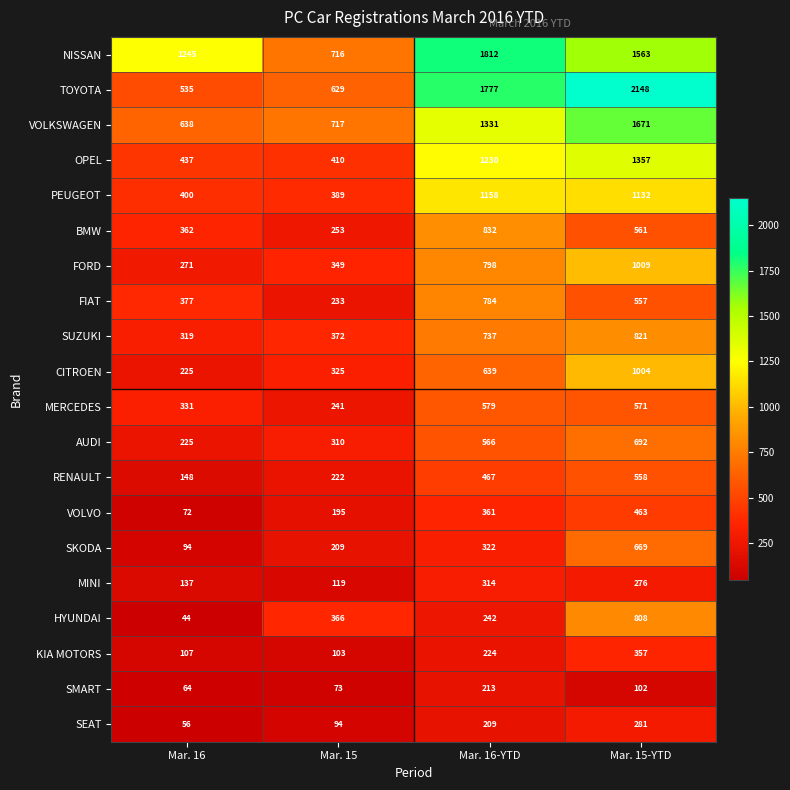

How many data points in NISSAN are less than 1563?

2